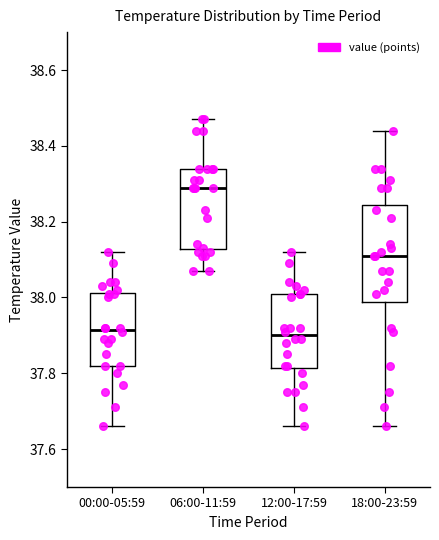

Reading left to right, read every box against the y-axis: the position of its median line, the range the box covers, and the ends of its whiskers. The values are not printed on the chart, so give them approximately, as read against the axis.

00:00-05:59: median 37.92, box 37.82 to 38.02, whiskers 37.66 to 38.12
06:00-11:59: median 38.30, box 38.12 to 38.34, whiskers 38.08 to 38.48
12:00-17:59: median 37.90, box 37.82 to 38.02, whiskers 37.66 to 38.12
18:00-23:59: median 38.12, box 37.98 to 38.24, whiskers 37.66 to 38.44